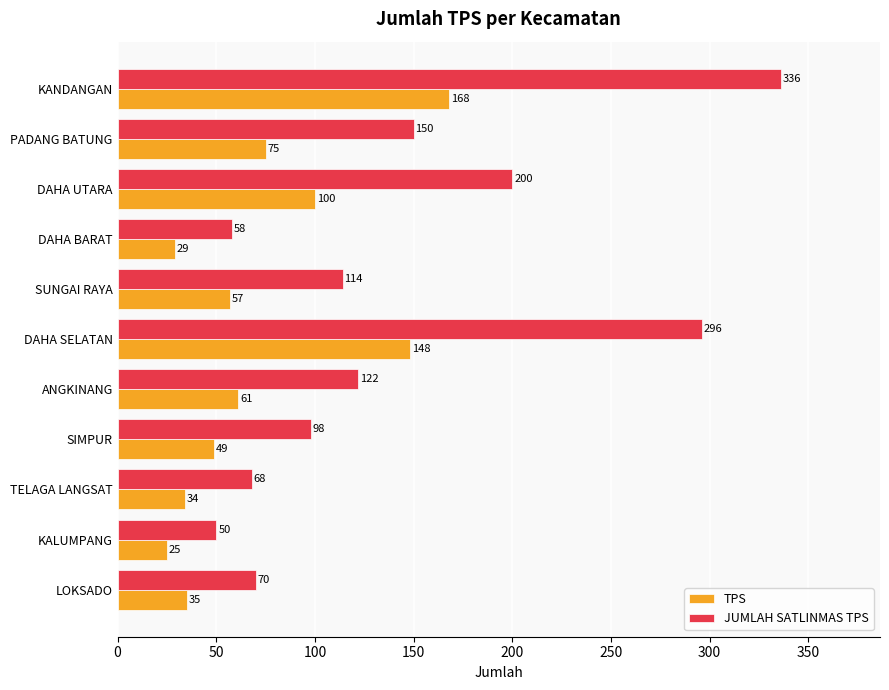

The JUMLAH SATLINMAS TPS series shows 200 at DAHA UTARA. True or false?

True